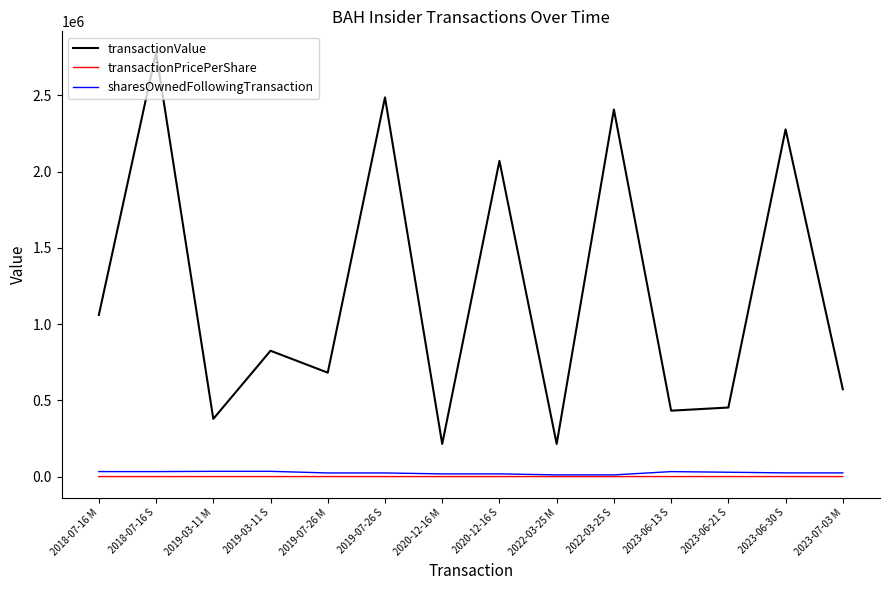

What is the maximum value shown in the chart?

2781000.0